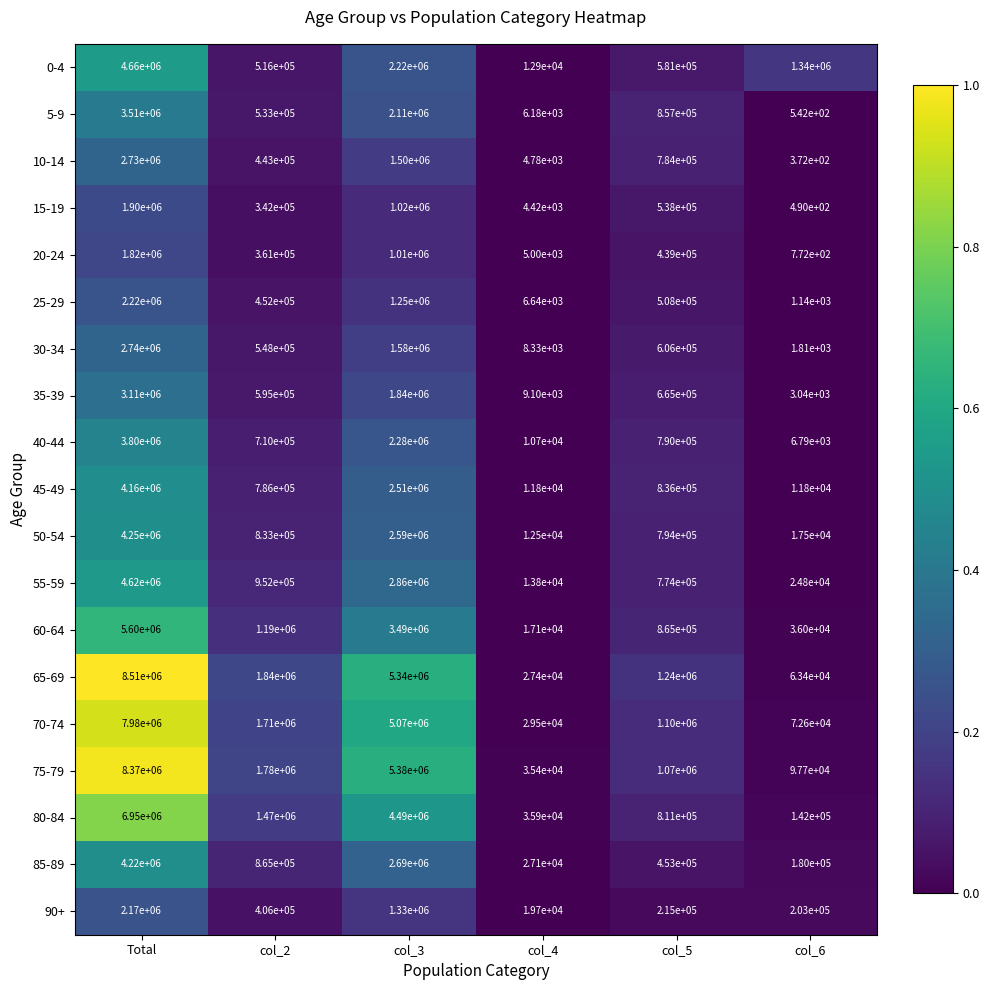

How many 45-49 values are between 11800 and 2510000?

5